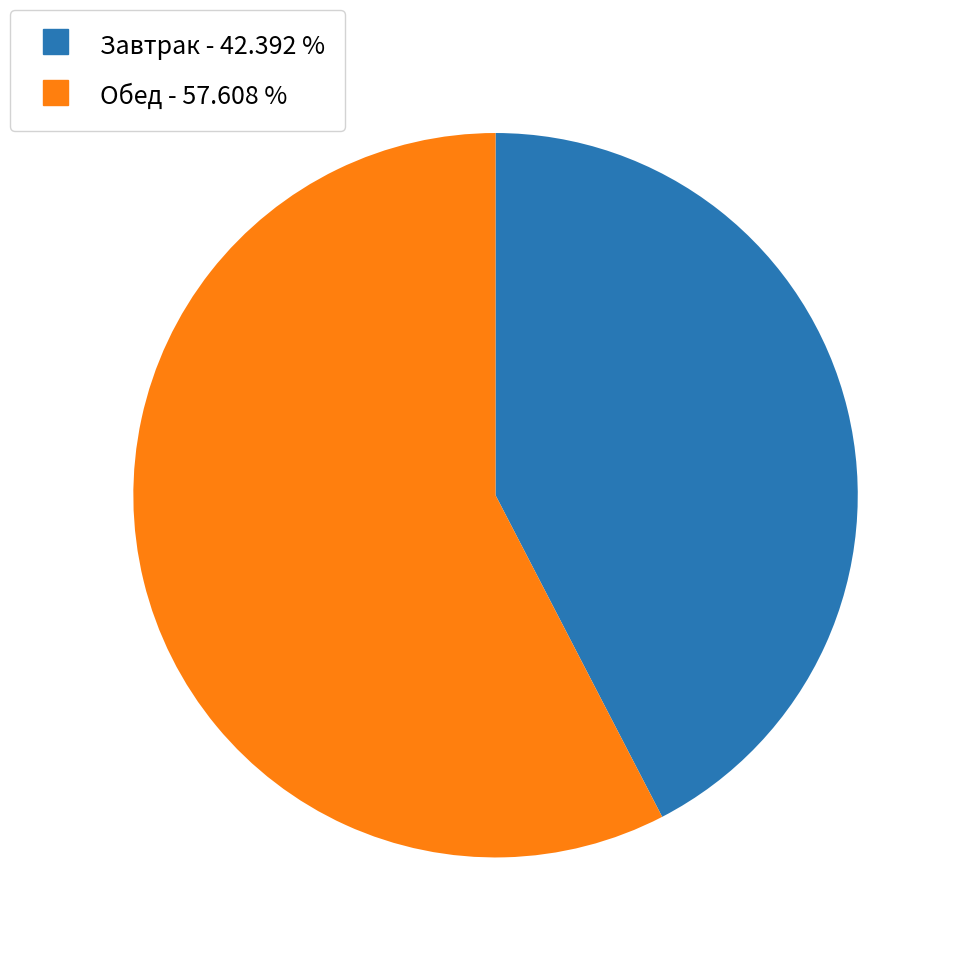

Is there any slice that represents more than half of the pie?

Yes